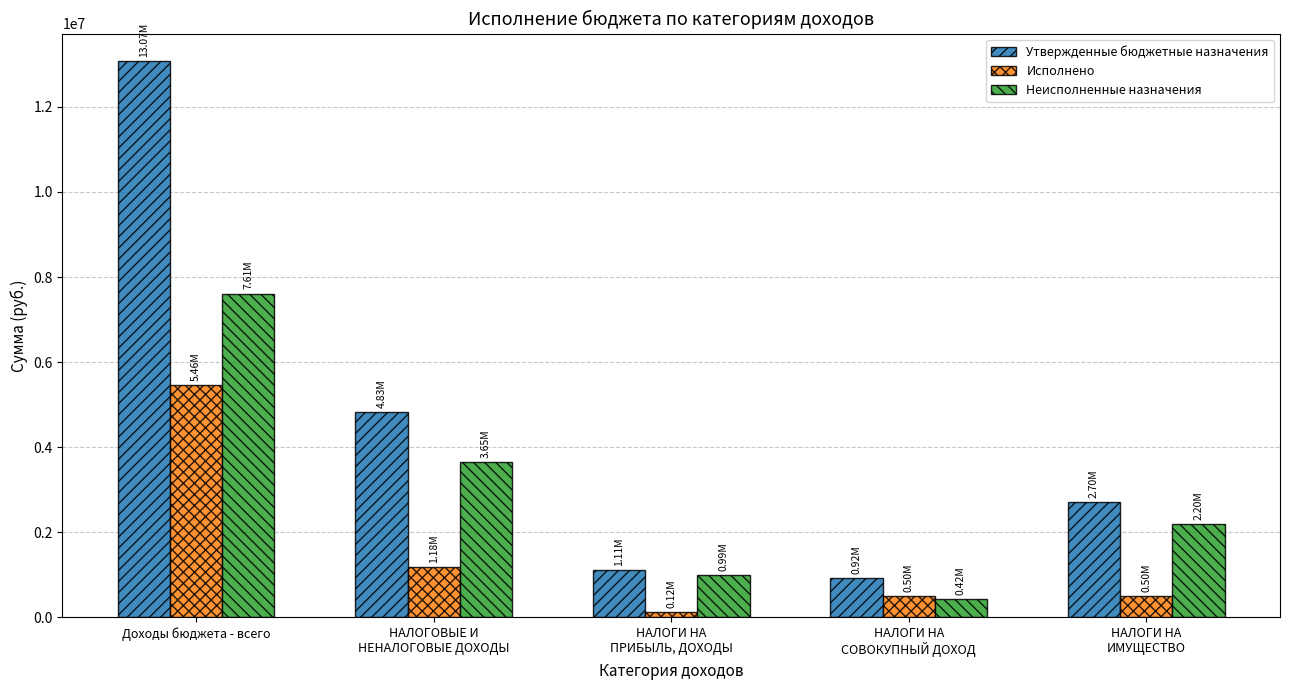

At how many categories does at least one series exceed 8975293?

1